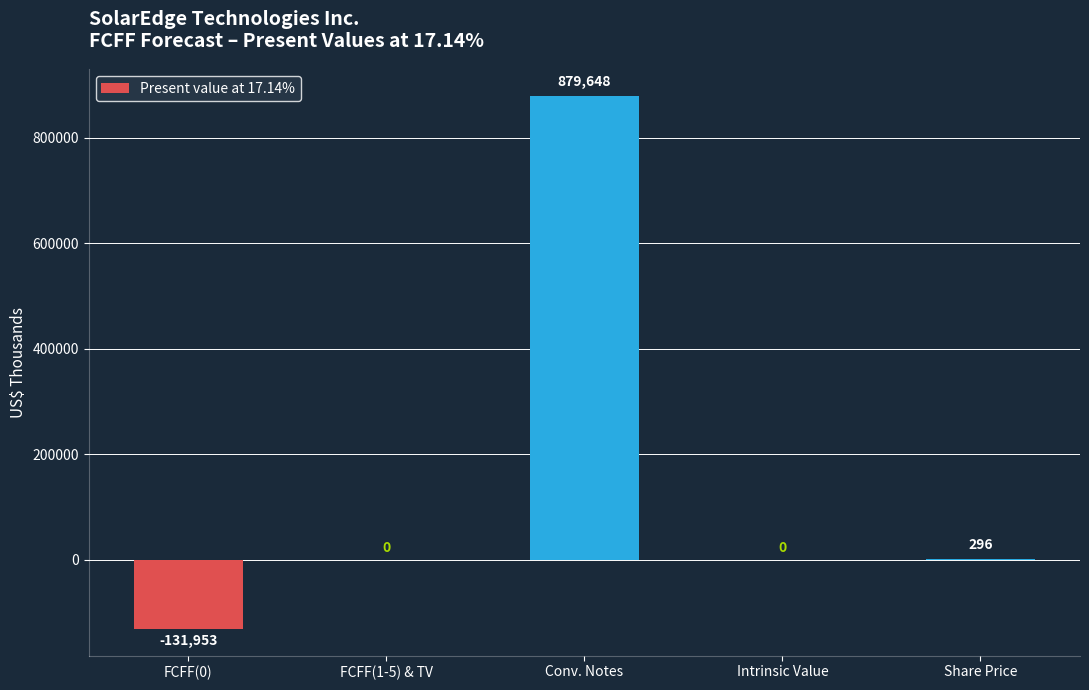

True or false: the data shows 0.0 at FCFF(1-5) & TV.

True